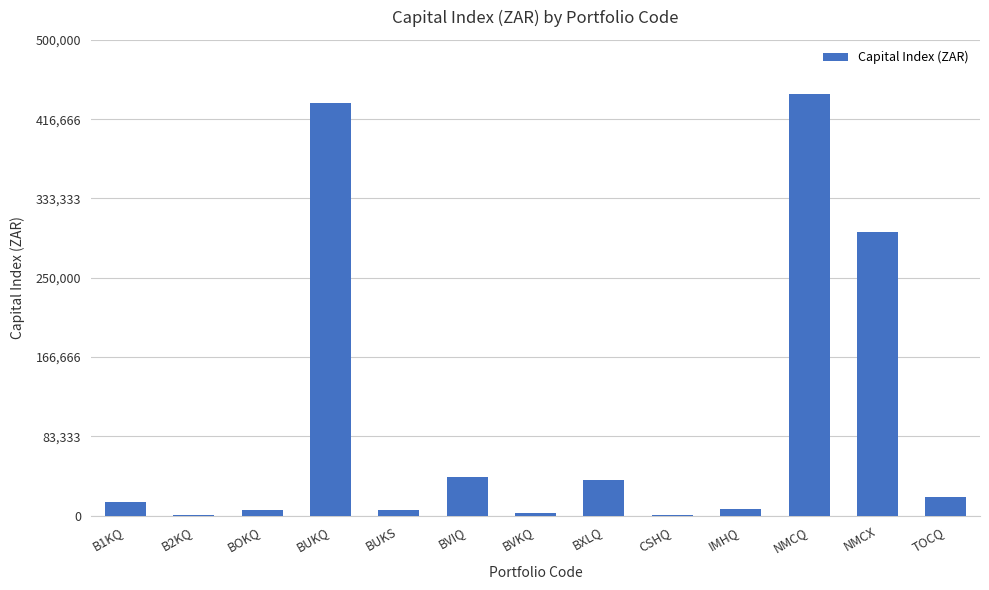

What is the sum of the values at NMCX and B1KQ?

312406.3